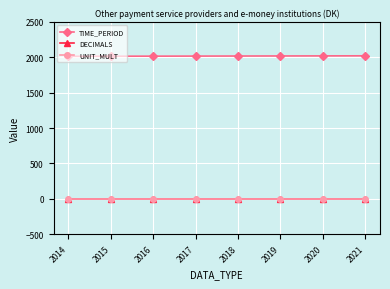

At which category is the sum across all series the highest?

2021